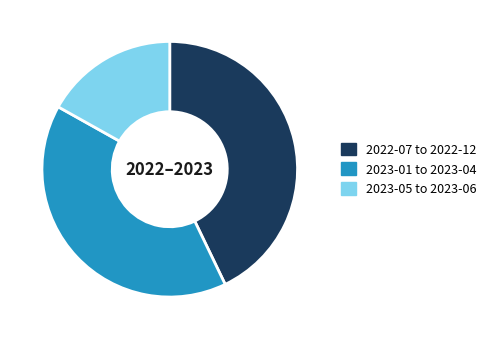

Is there a majority slice in this chart?

No